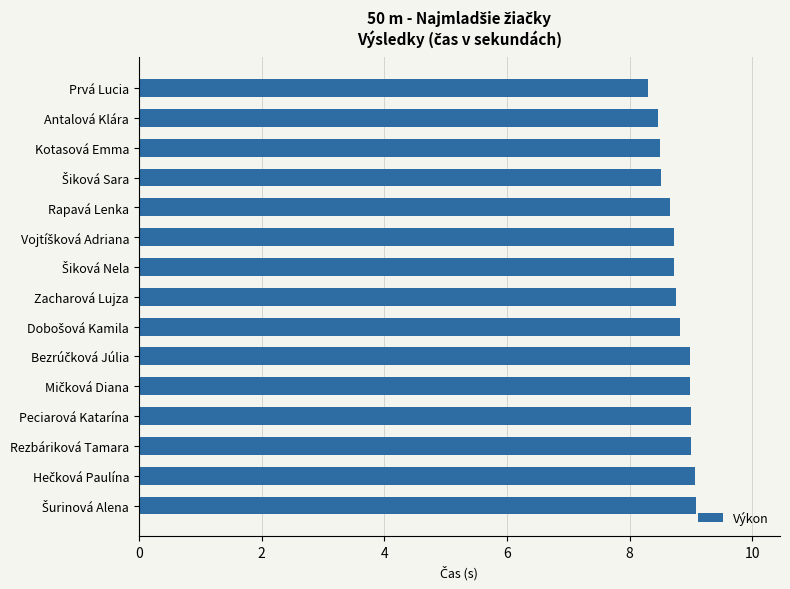

Is it true that the value at Peciarová Katarína is 4.1?

False